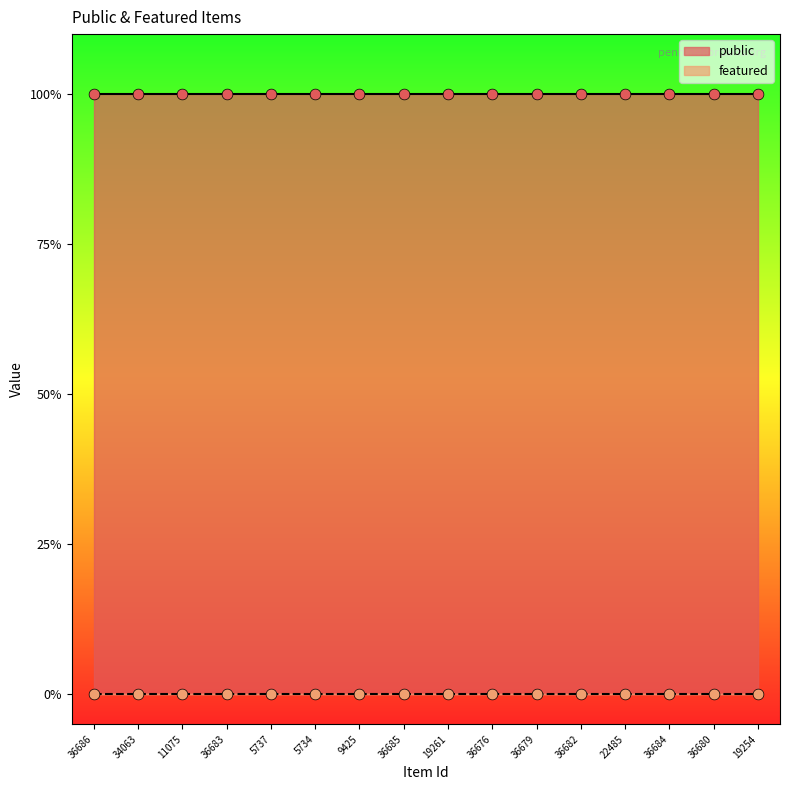

At how many categories does at least one series exceed 0?

16